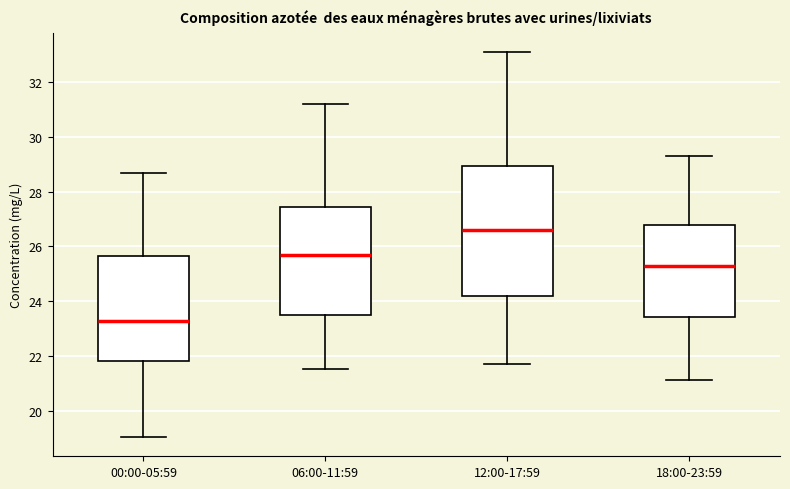

Reading left to right, transcribe this box plot: for each box, give where its median line is, the range the box spans, and where its two whiskers end, as read against the y-axis. The values are not printed on the chart, so give them approximately, as read against the axis.

00:00-05:59: median 23.2, box 21.8 to 25.6, whiskers 19.0 to 28.8
06:00-11:59: median 25.8, box 23.4 to 27.4, whiskers 21.6 to 31.2
12:00-17:59: median 26.6, box 24.2 to 29.0, whiskers 21.8 to 33.2
18:00-23:59: median 25.4, box 23.4 to 26.8, whiskers 21.2 to 29.4